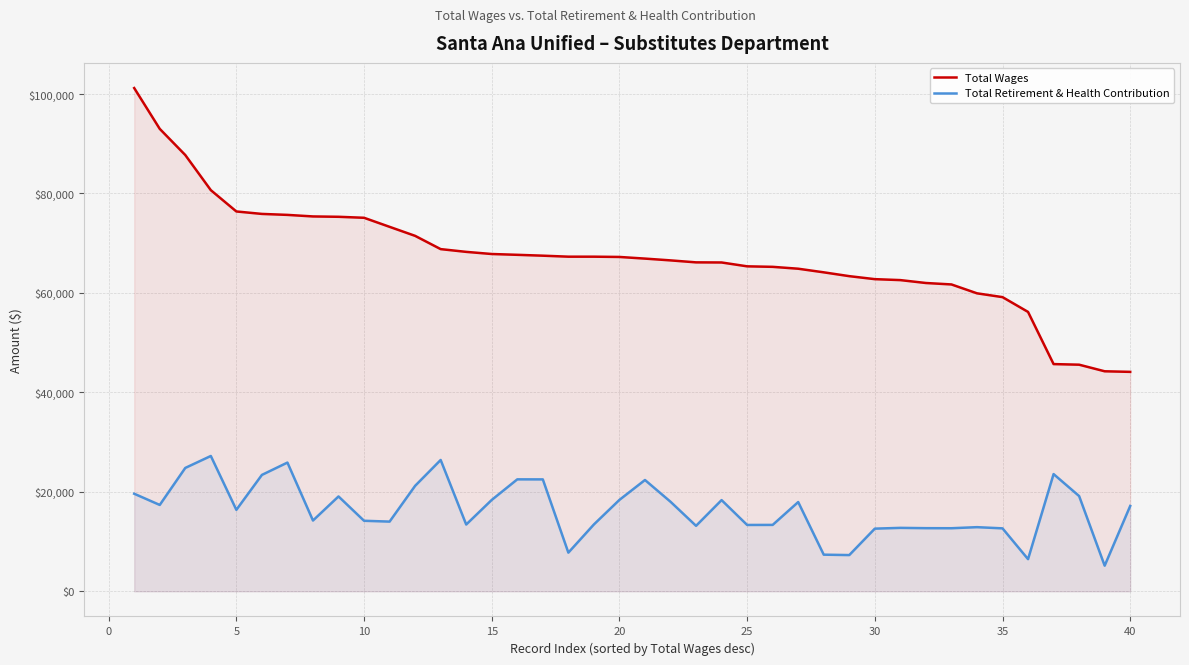

Which series has the largest total across all categories?

Total Wages